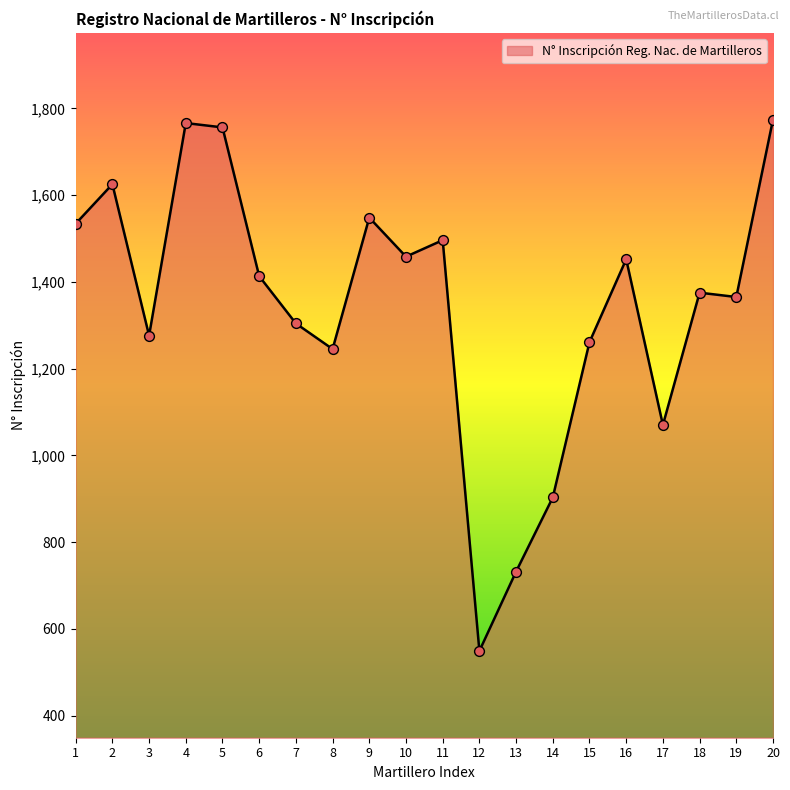

Between 9 and 1, which is larger?

9